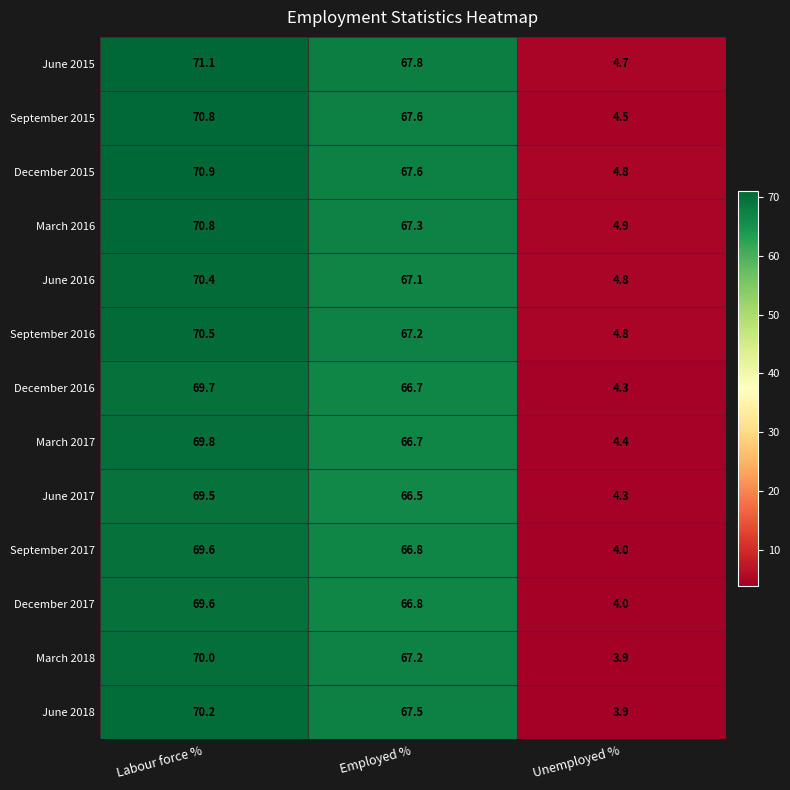

What is the minimum value shown in the chart?

3.9